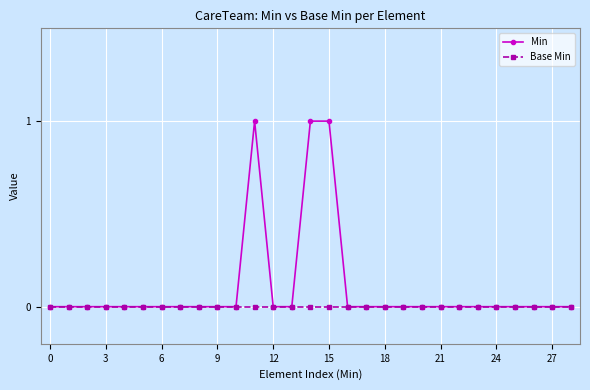

Which series has the largest range (max minus min)?

Min